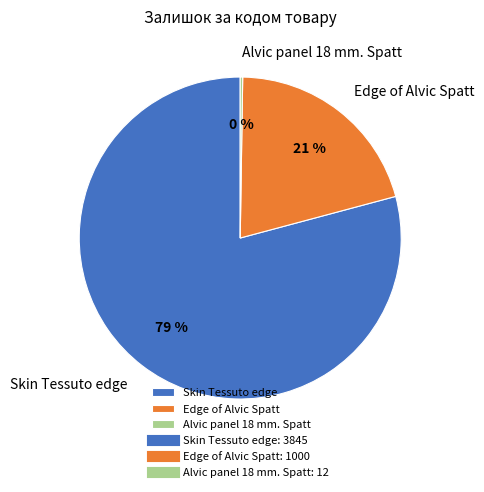

Which category has the biggest portion of the pie?

Skin Tessuto edge